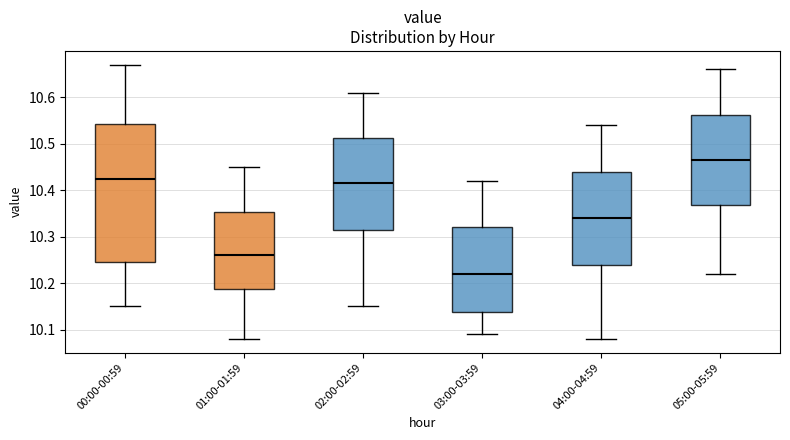

Which box's median line is the lowest?

03:00-03:59